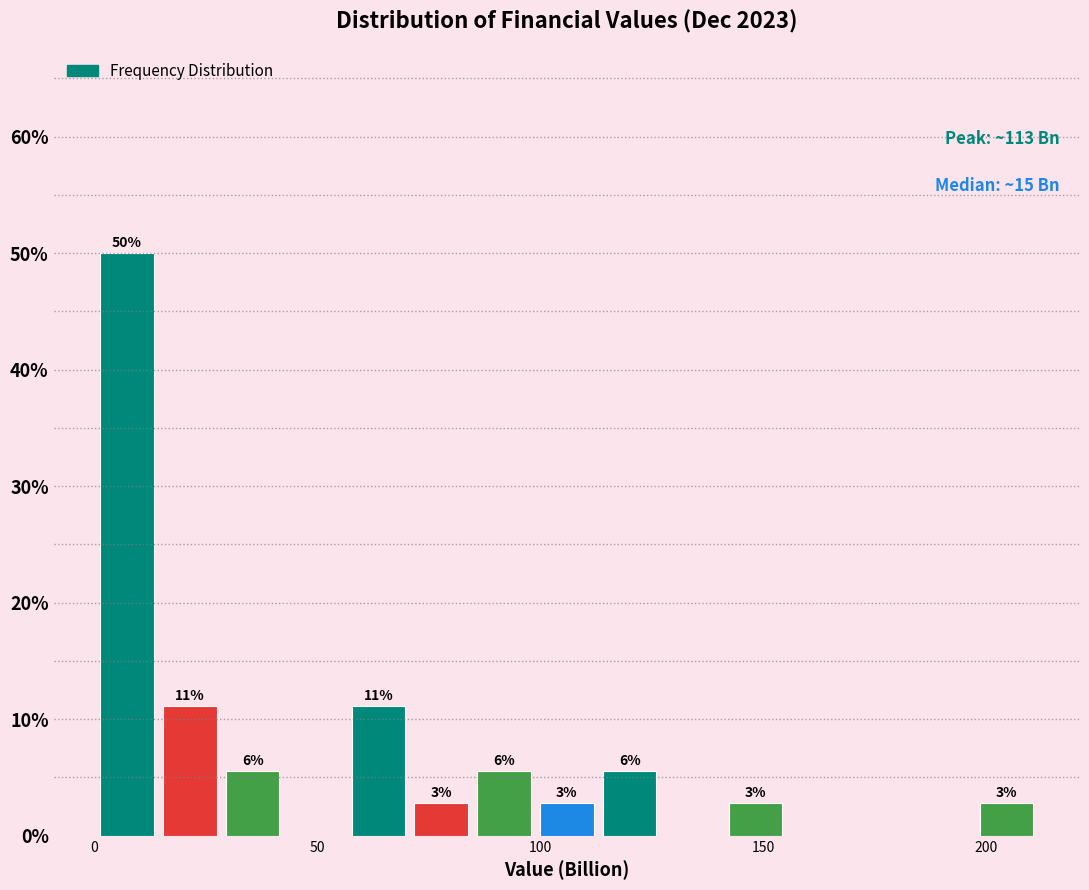

Read against the x-axis, roughly where is the centre of the tallest bar?

5